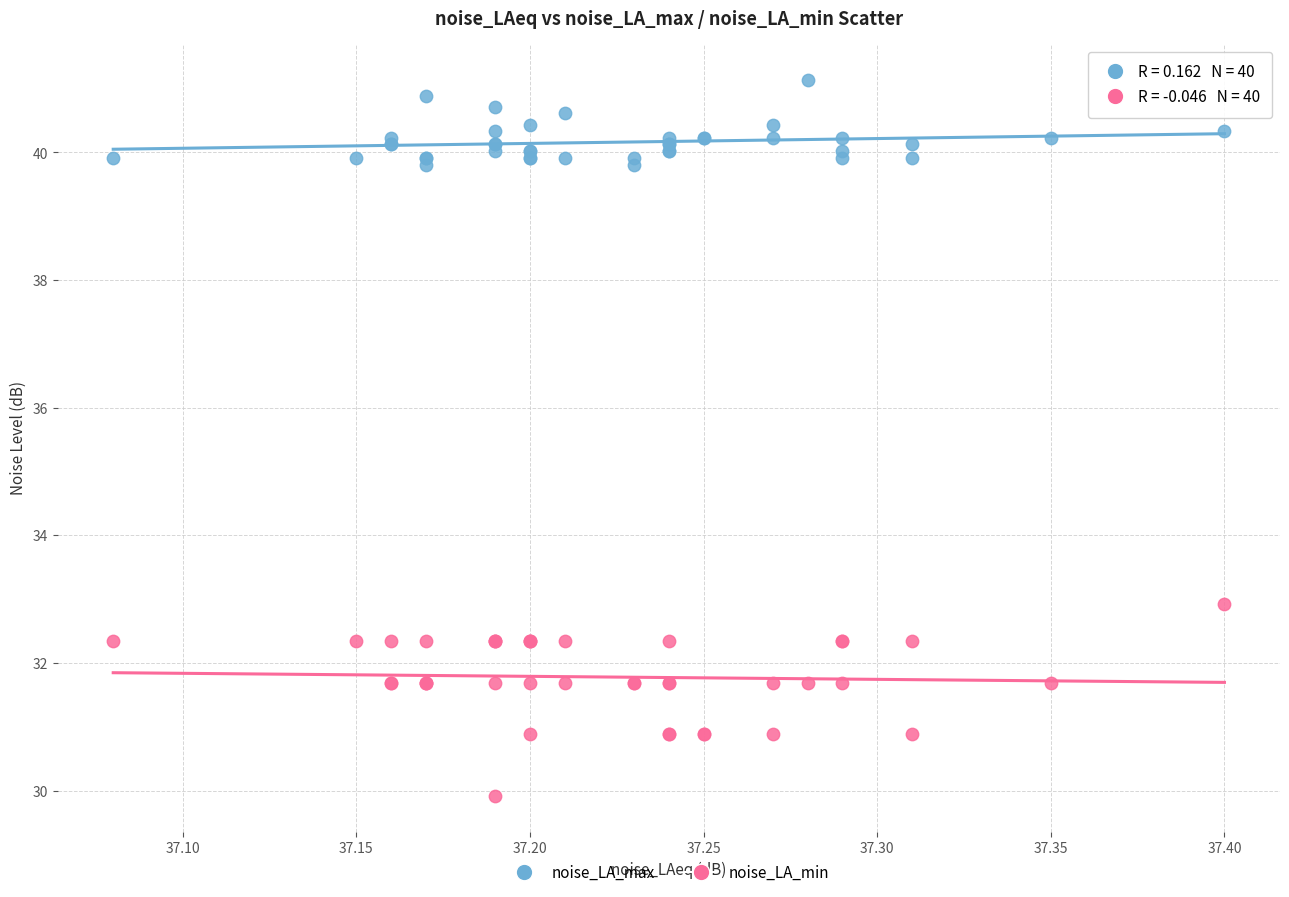

Across all series, what Y value is closest to 35?

32.9